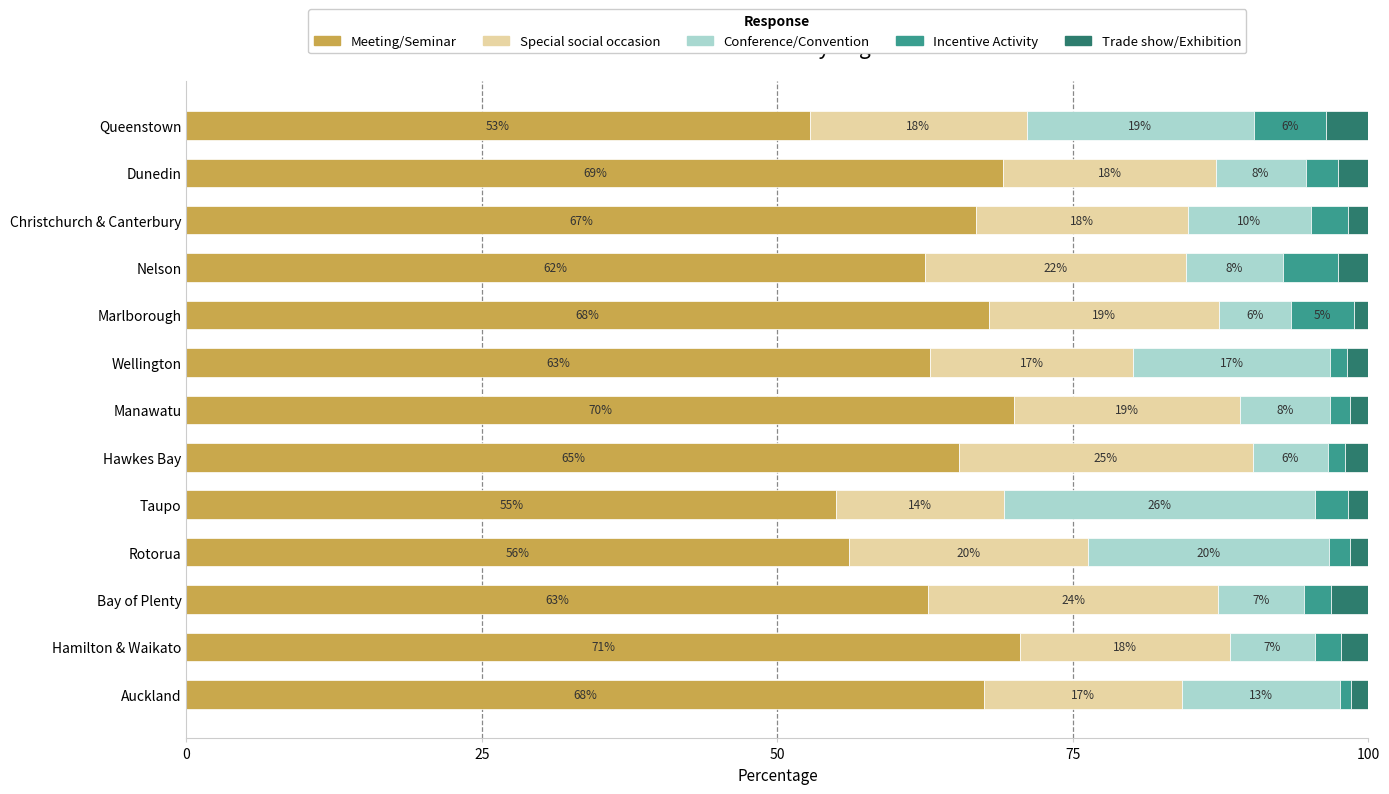

What are all the series names shown in the legend?

Meeting/Seminar, Special social occasion, Conference/Convention, Incentive Activity, Trade show/Exhibition